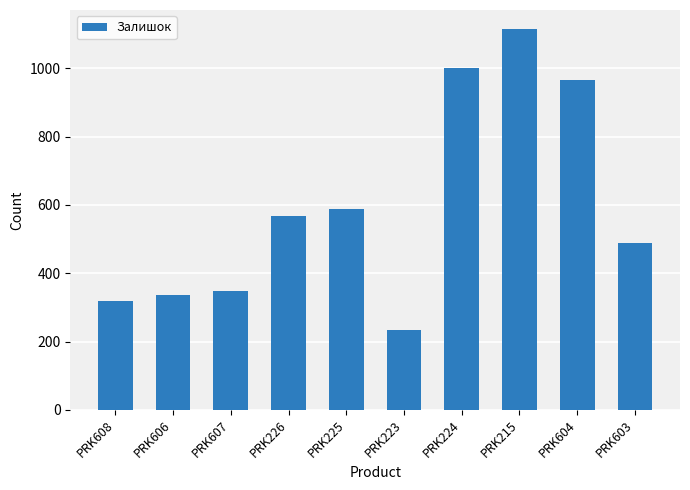

Approximately how many times larger is the value at PRK603 compared to PRK604?

0.5